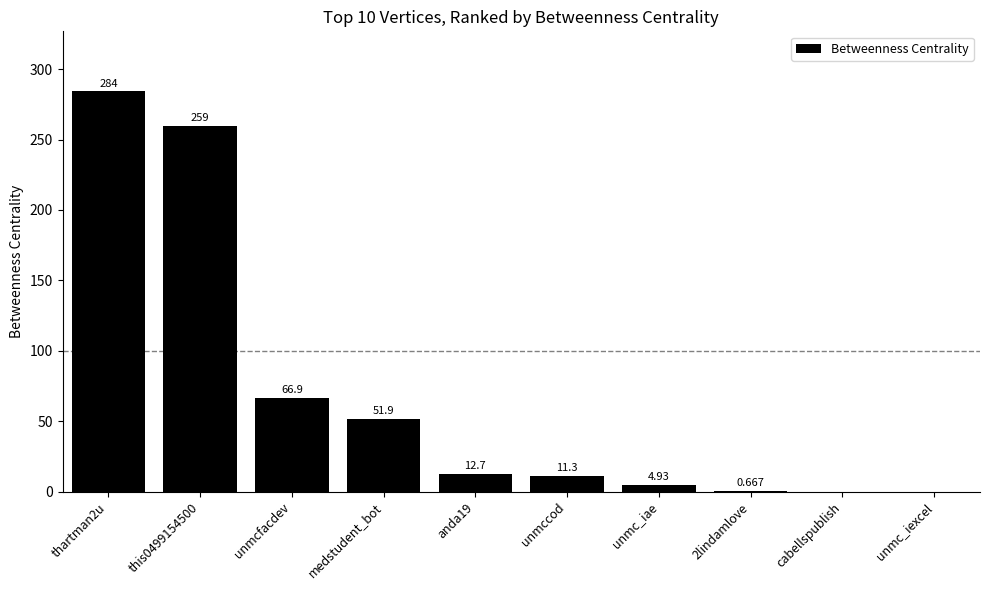

At which label is the value closest to 142?

unmcfacdev